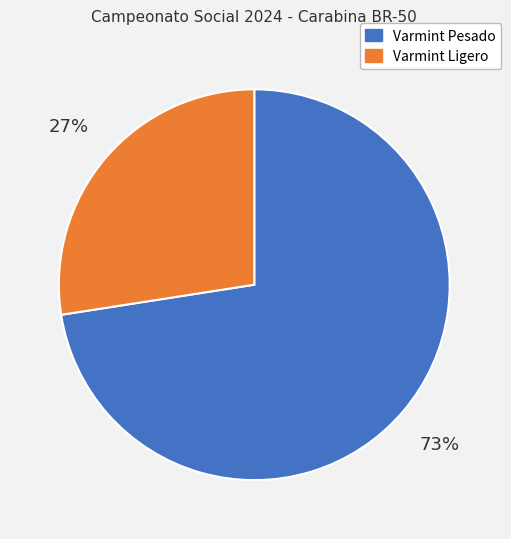

To the nearest percent, what is the average slice percentage?

50%